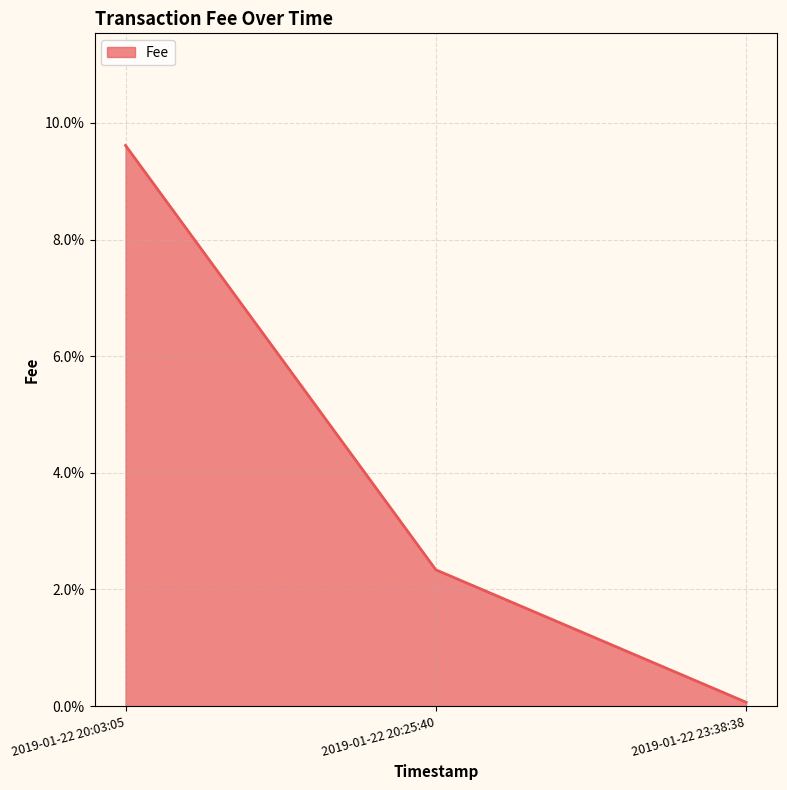

What is the maximum value shown in the chart?

9.6